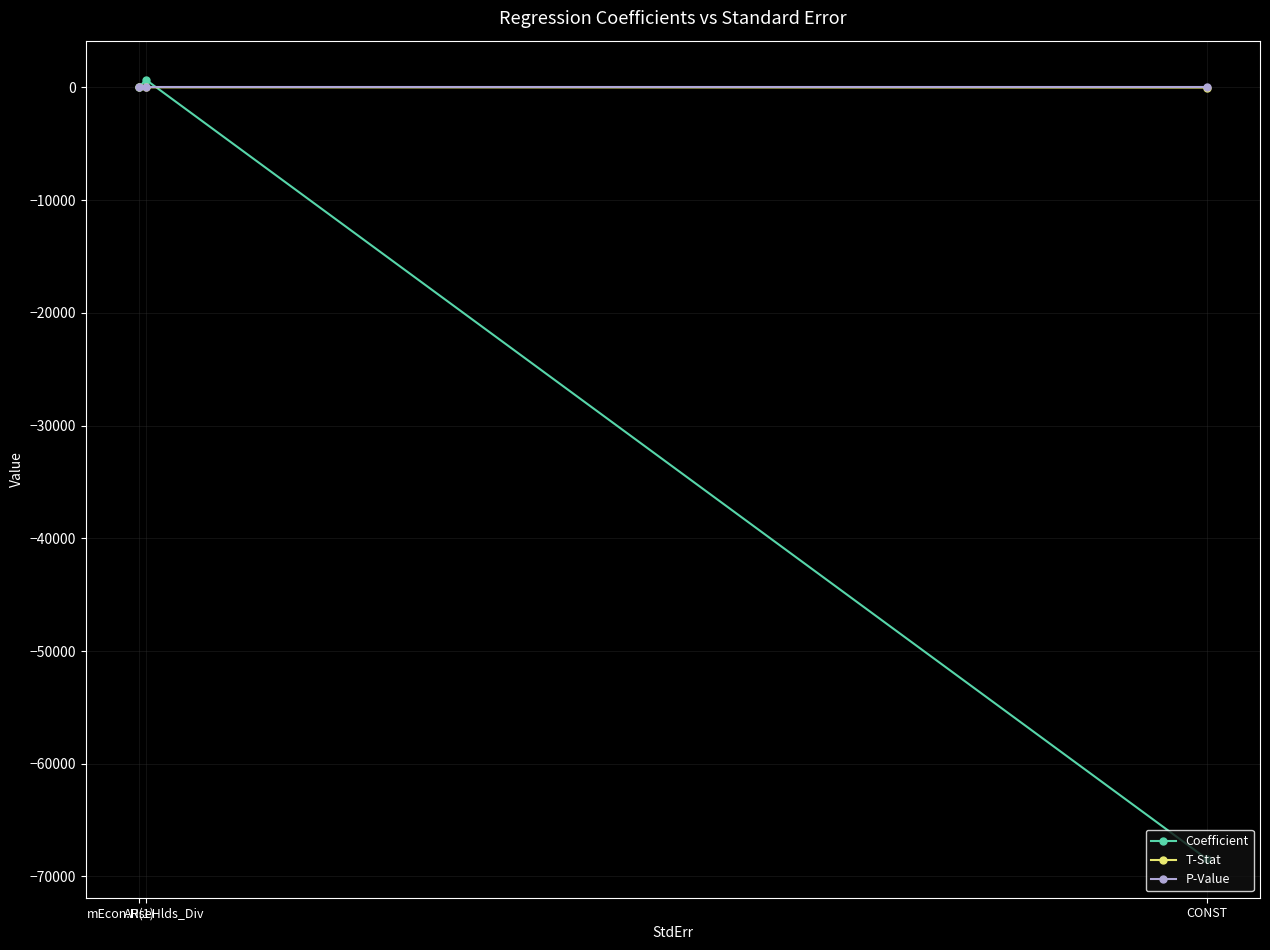

Reading left to right, extract all data points from this chart.

Coefficient: CONST=-68429.8	mEcon.HseHlds_Div=695.2	AR(1)=0.9
T-Stat: CONST=-7.0	mEcon.HseHlds_Div=11.5	AR(1)=16.4
P-Value: CONST=0.0	mEcon.HseHlds_Div=0.0	AR(1)=0.0